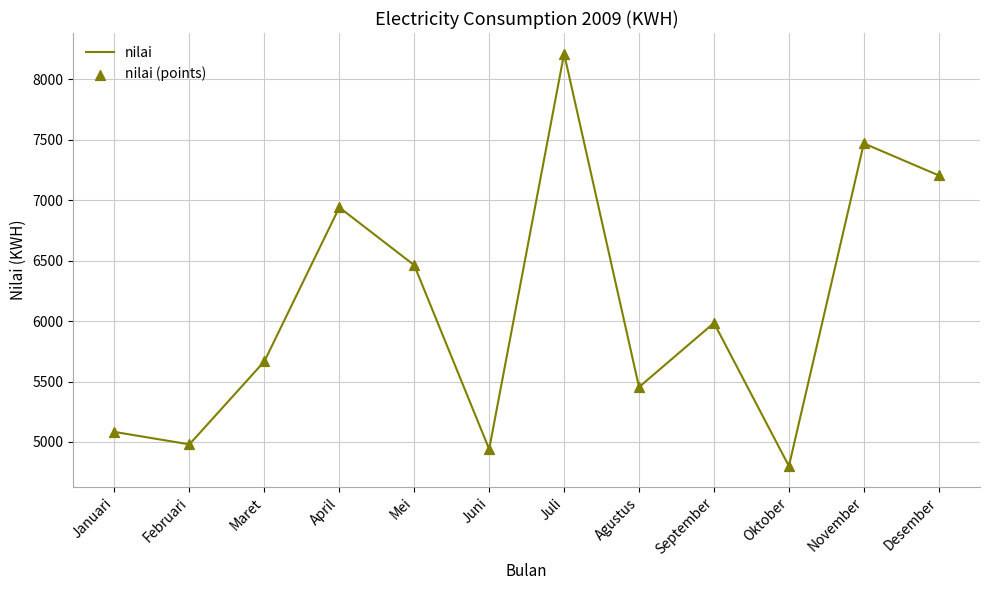

What is the change in value from Maret to Juni?

-727